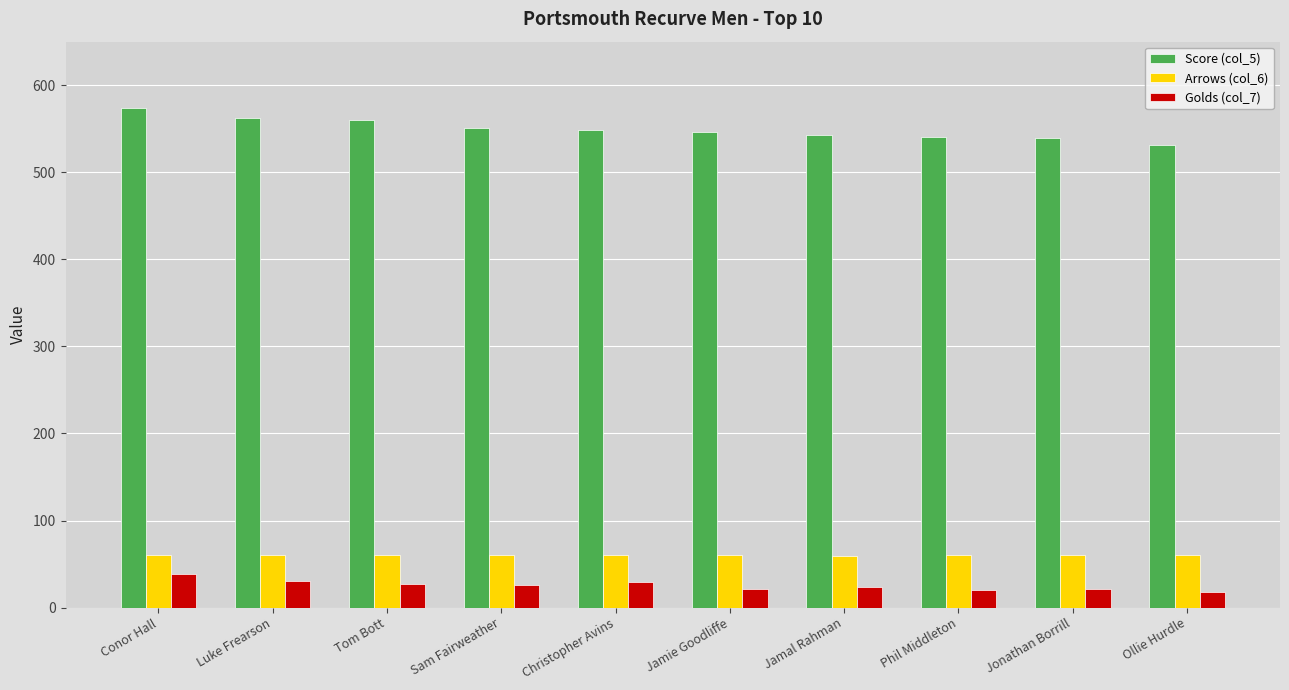

At how many categories does at least one series exceed 235?

10